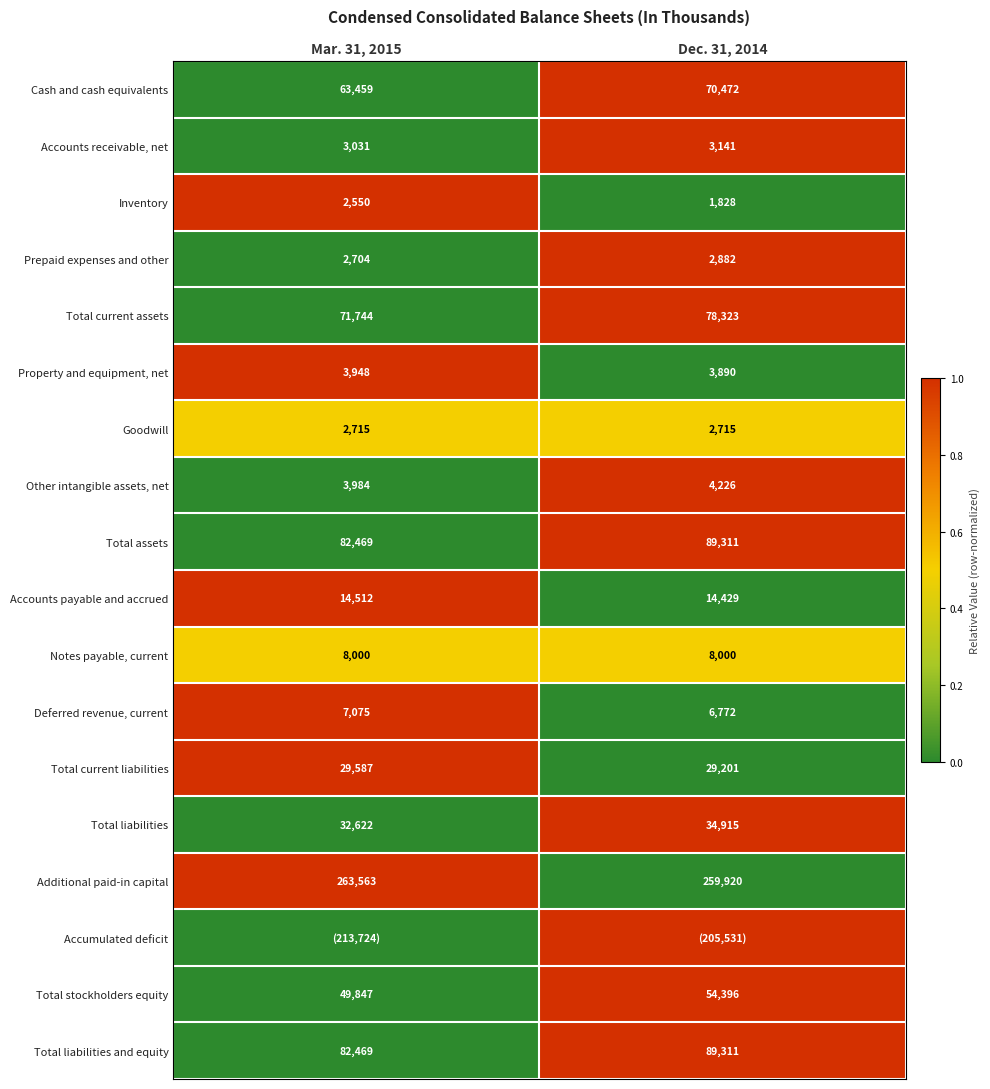

True or false: Cash and cash equivalents has a value of 0.7 at Dec. 31, 2014.

False